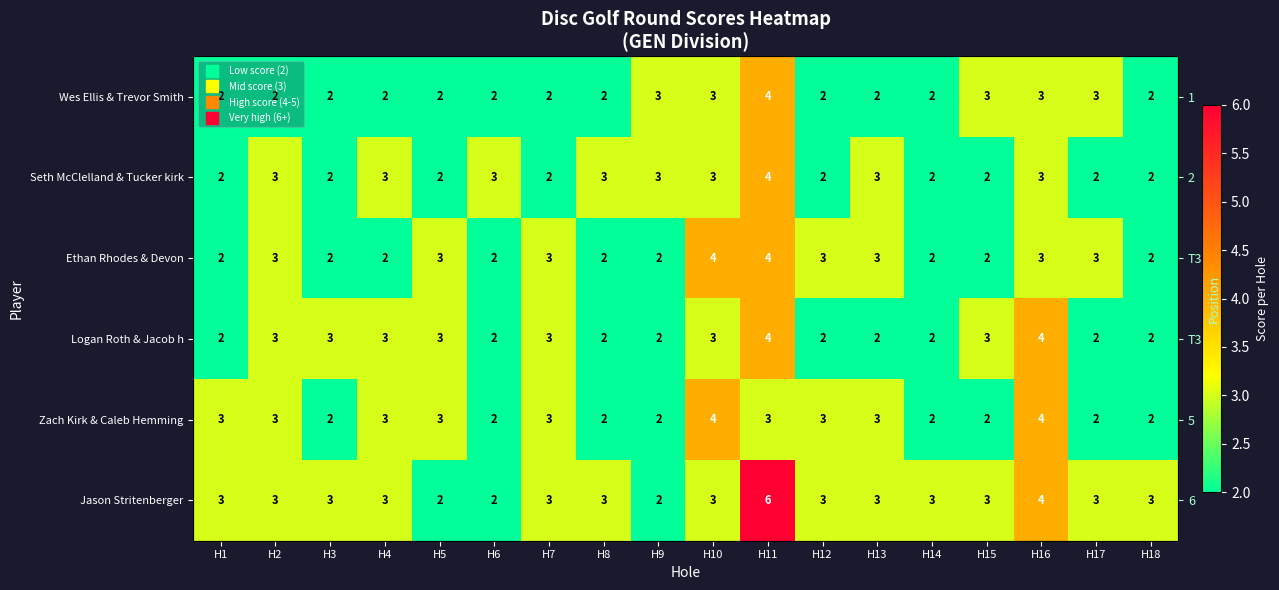

Rank the categories by Logan Roth & Jacob h value from lowest to highest.

H1, H6, H8, H9, H12, H13, H14, H17, H18, H2, H3, H4, H5, H7, H10, H15, H11, H16